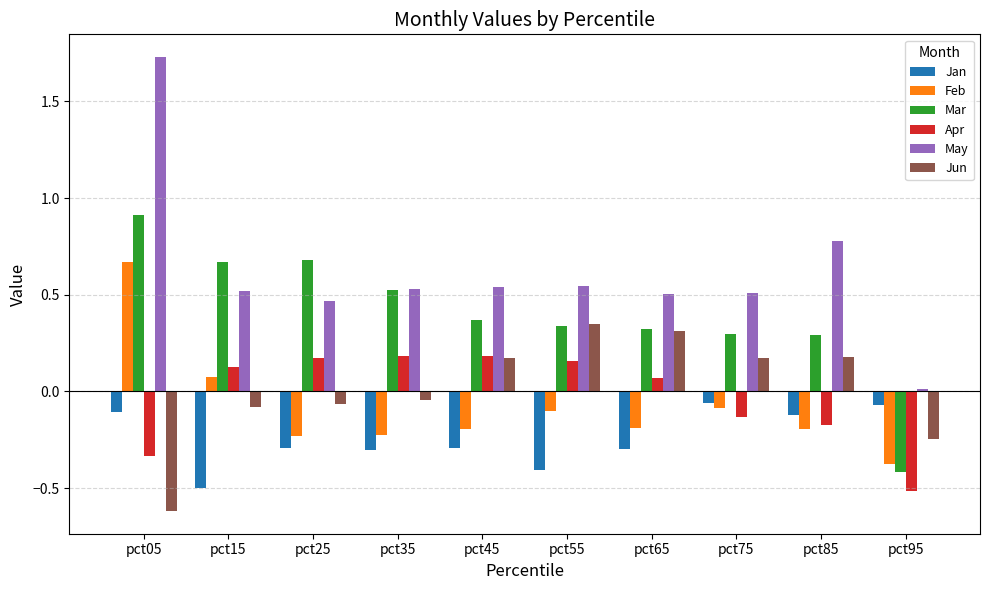

The value of May at pct45 is 0.8. True or false?

False